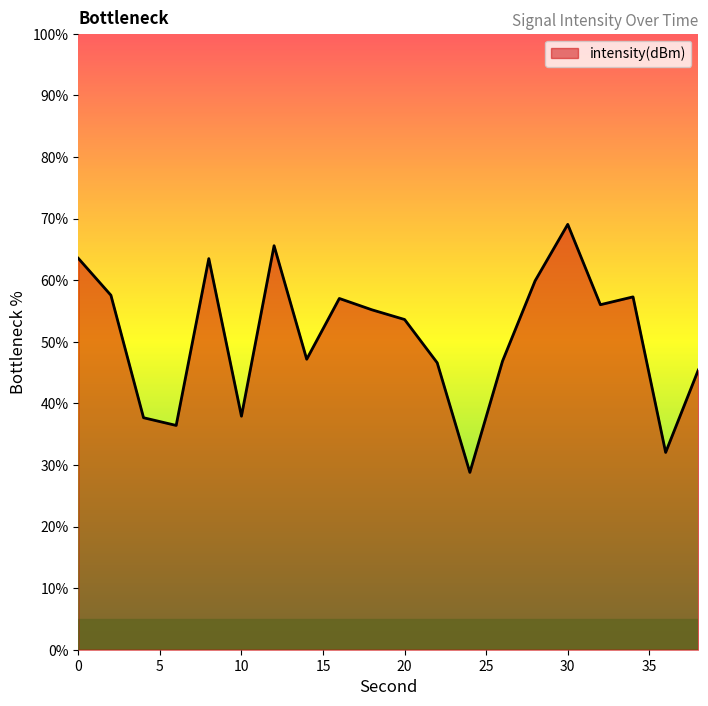

How many interior local peaks (higher than both neighbors) does the data have?

5